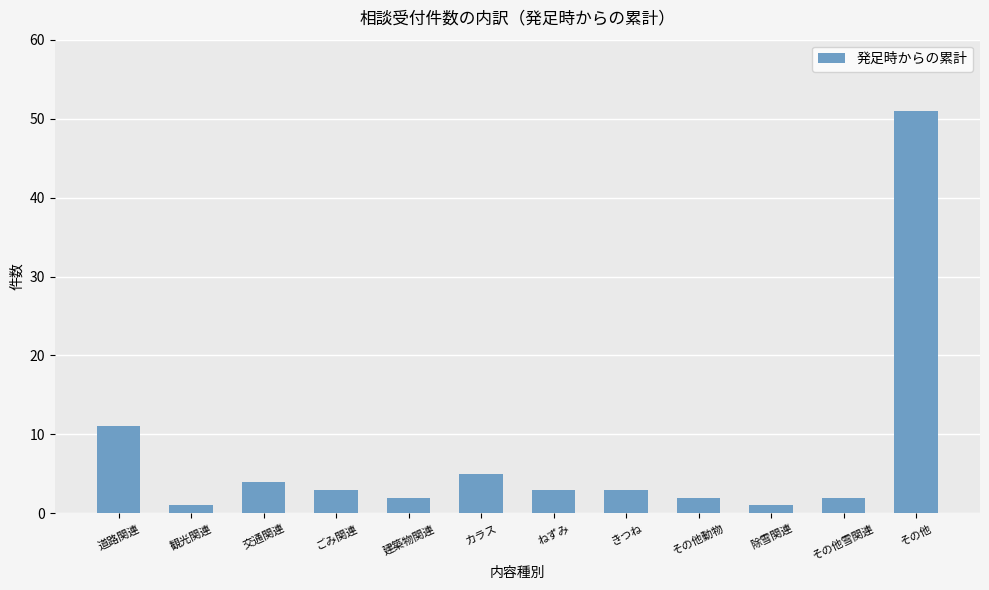

Reading right to left, list all the values displayed in this chart.

その他=51	その他雪関連=2	除雪関連=1	その他動物=2	きつね=3	ねずみ=3	カラス=5	建築物関連=2	ごみ関連=3	交通関連=4	観光関連=1	道路関連=11